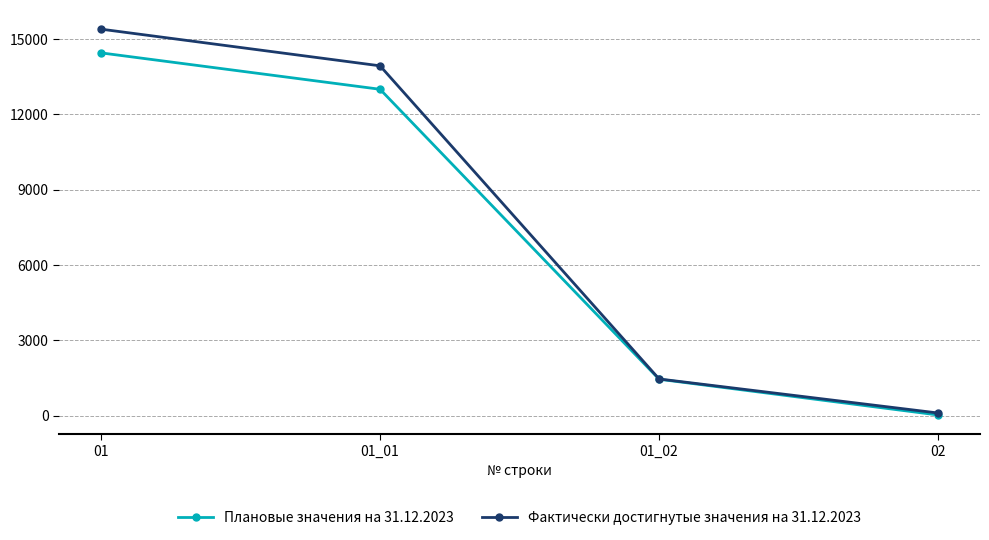

Which category has the lowest value in the Фактически достигнутые значения на 31.12.2023 series?

02